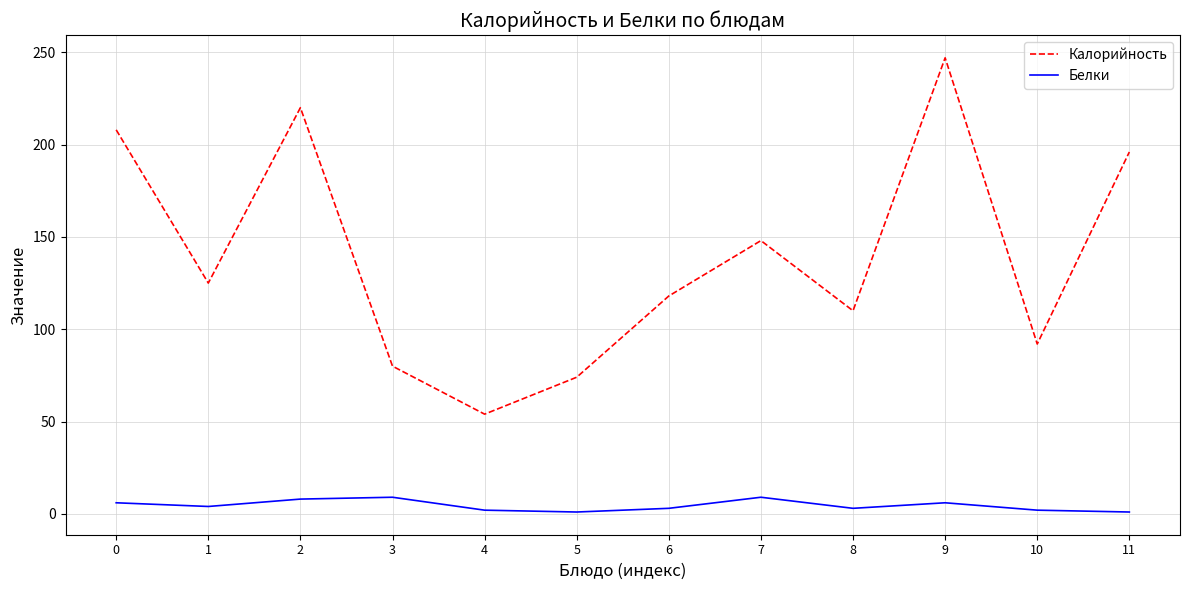

Which category has the highest value across all series?

9